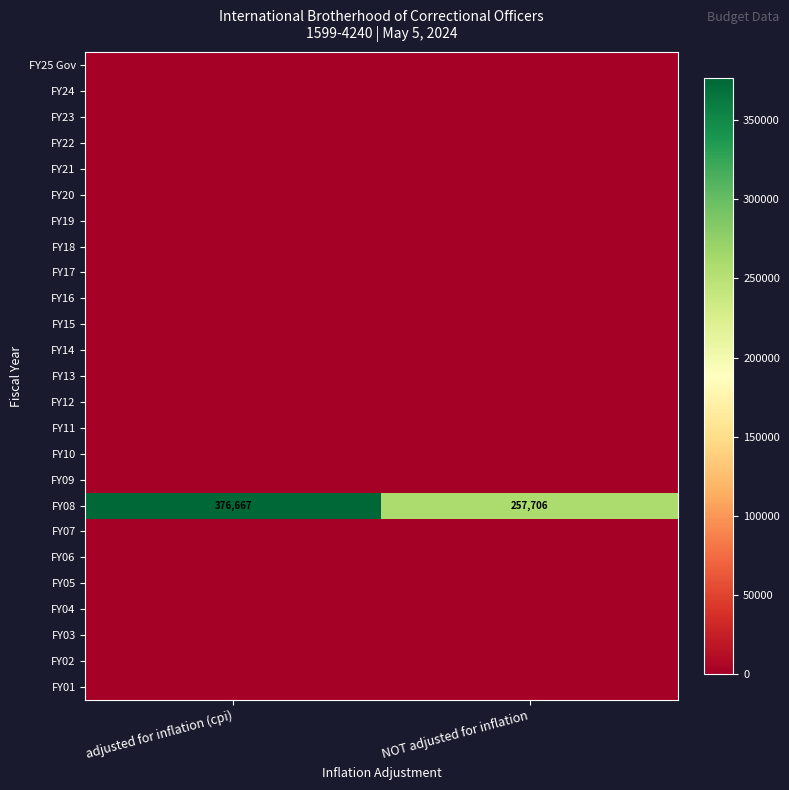

How many series are shown in this chart?

25